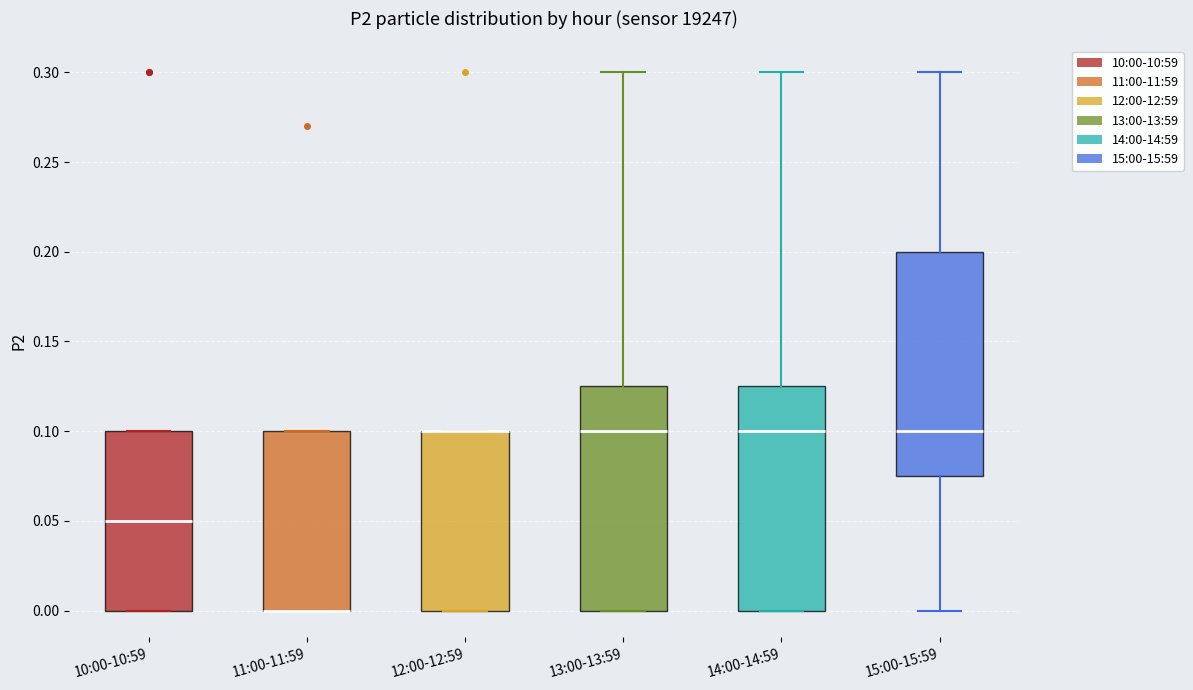

Reading left to right, transcribe this box plot: for each box, give where its median line is, the range the box spans, and where its two whiskers end, as read against the y-axis. The values are not printed on the chart, so give them approximately, as read against the axis.

10:00-10:59: median 0.050, box 0.000 to 0.100, whiskers 0.000 to 0.100
11:00-11:59: median 0.000 (drawn on the box's lower edge), box 0.000 to 0.100, whiskers 0.000 to 0.100
12:00-12:59: median 0.100 (drawn on the box's upper edge), box 0.000 to 0.100, whiskers 0.000 to 0.100
13:00-13:59: median 0.100, box 0.000 to 0.125, whiskers 0.000 to 0.300
14:00-14:59: median 0.100, box 0.000 to 0.125, whiskers 0.000 to 0.300
15:00-15:59: median 0.100, box 0.075 to 0.200, whiskers 0.000 to 0.300